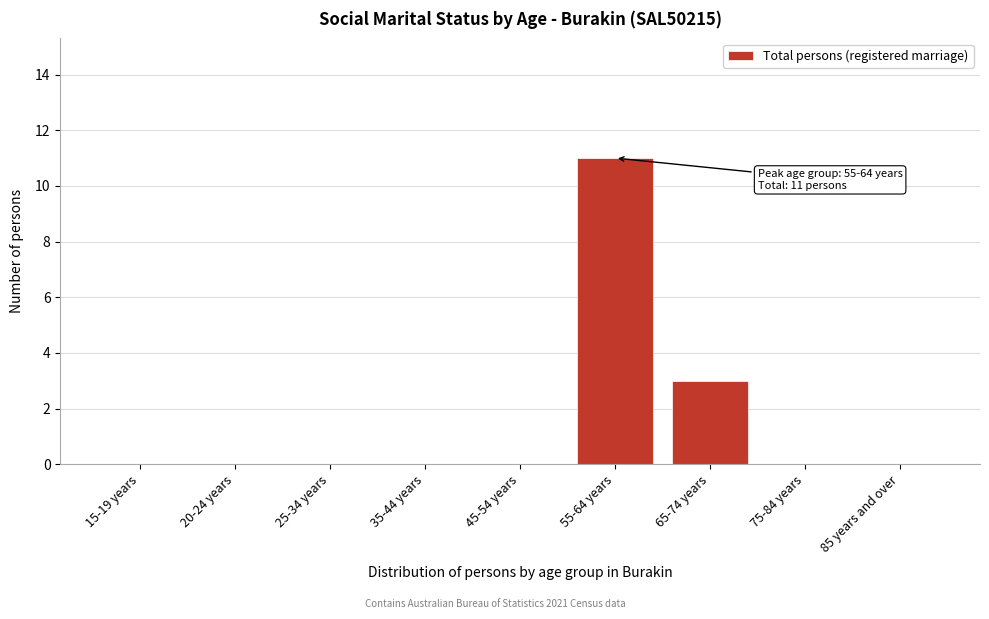

Reading left to right, what are all the values shown in this chart?

15-19 years=0	20-24 years=0	25-34 years=0	35-44 years=0	45-54 years=0	55-64 years=11	65-74 years=3	75-84 years=0	85 years and over=0